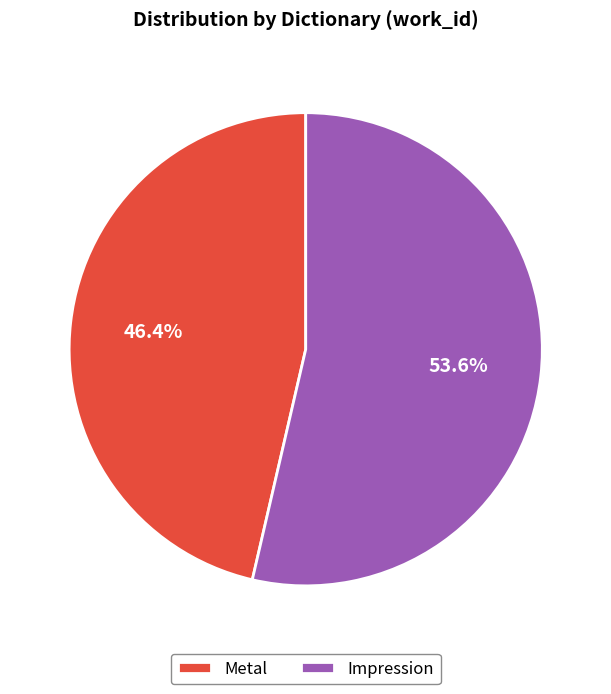

Rank the categories by value from highest to lowest.

Impression, Metal